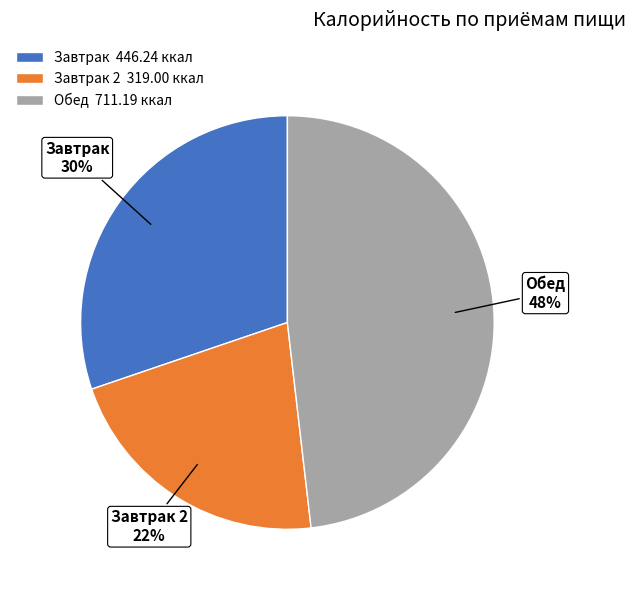

The Завтрак 2 slice represents 22% of the pie. True or false?

True